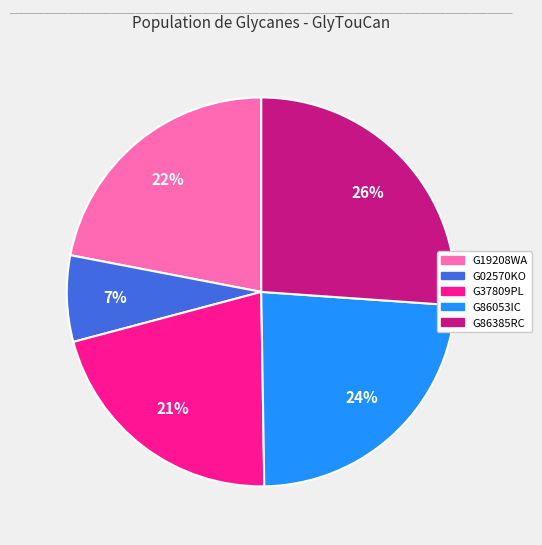

To the nearest percent, what is the combined percentage of G86053IC and G19208WA?

46%